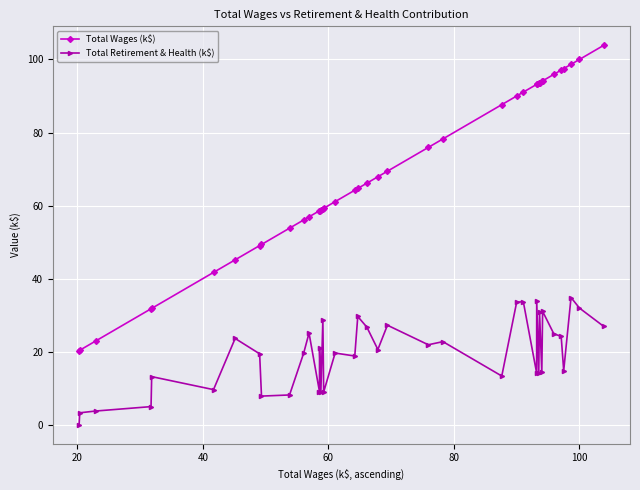

What is the value of the Total Wages (k$) point at the 13th from the left?

58.6